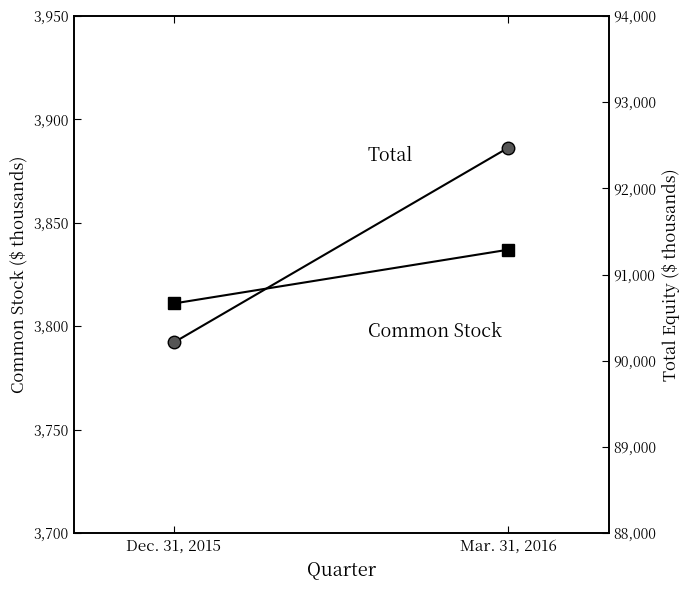

Is it true that Total equals 150724 at Dec. 31, 2015?

False